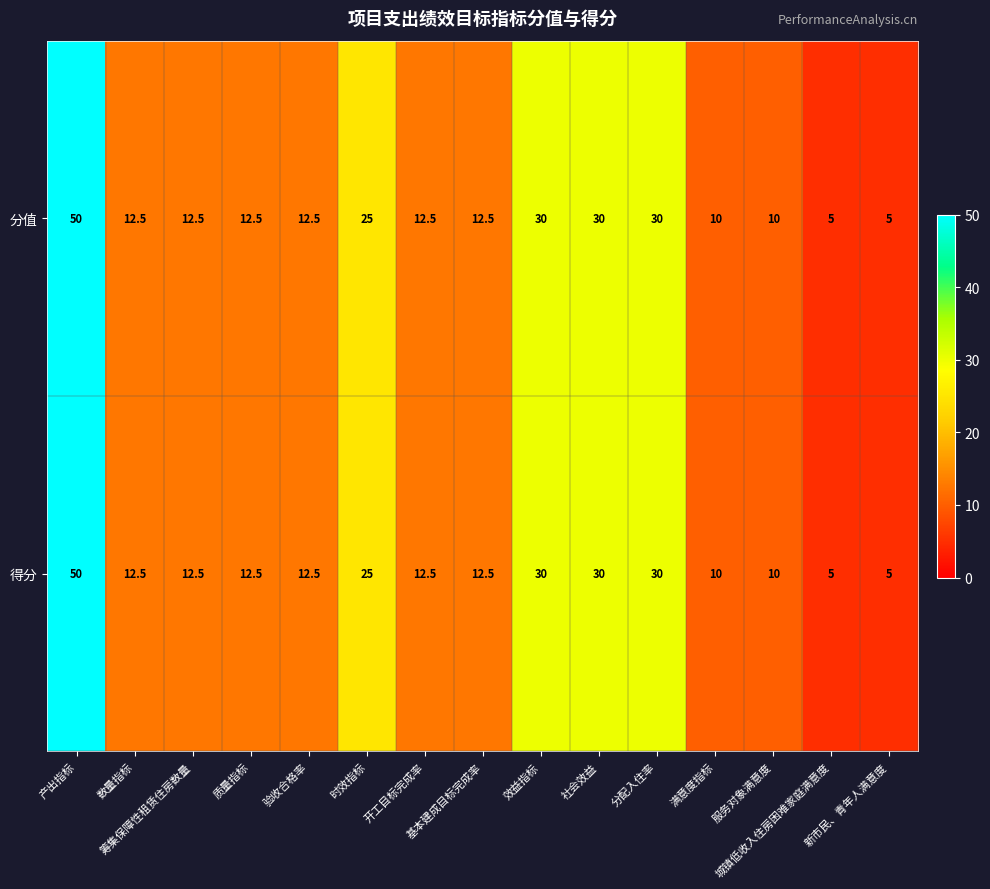

What is the difference between the maximum and second lowest values in the 得分 series?

45.0